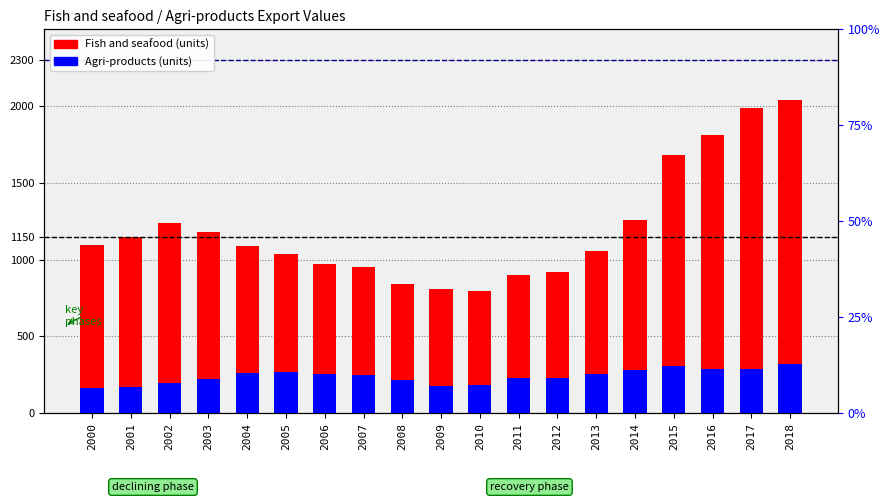

How many bars are there in each group?

2